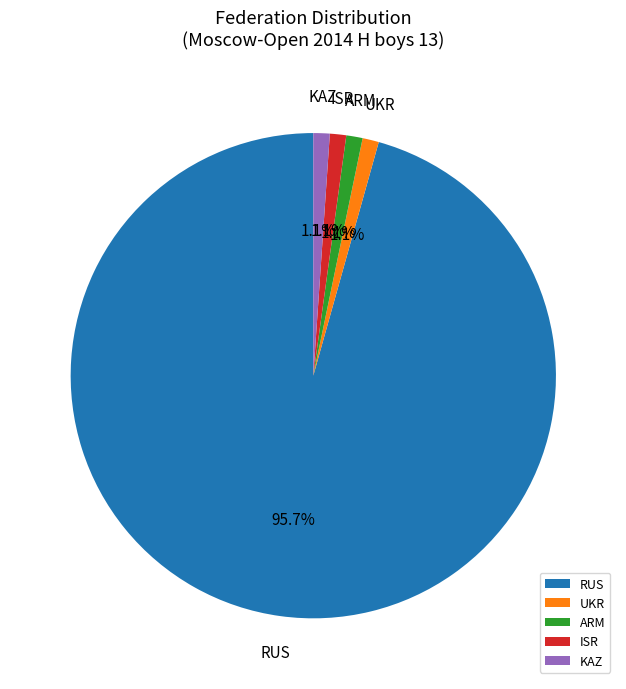

The UKR slice represents 9% of the pie. True or false?

False